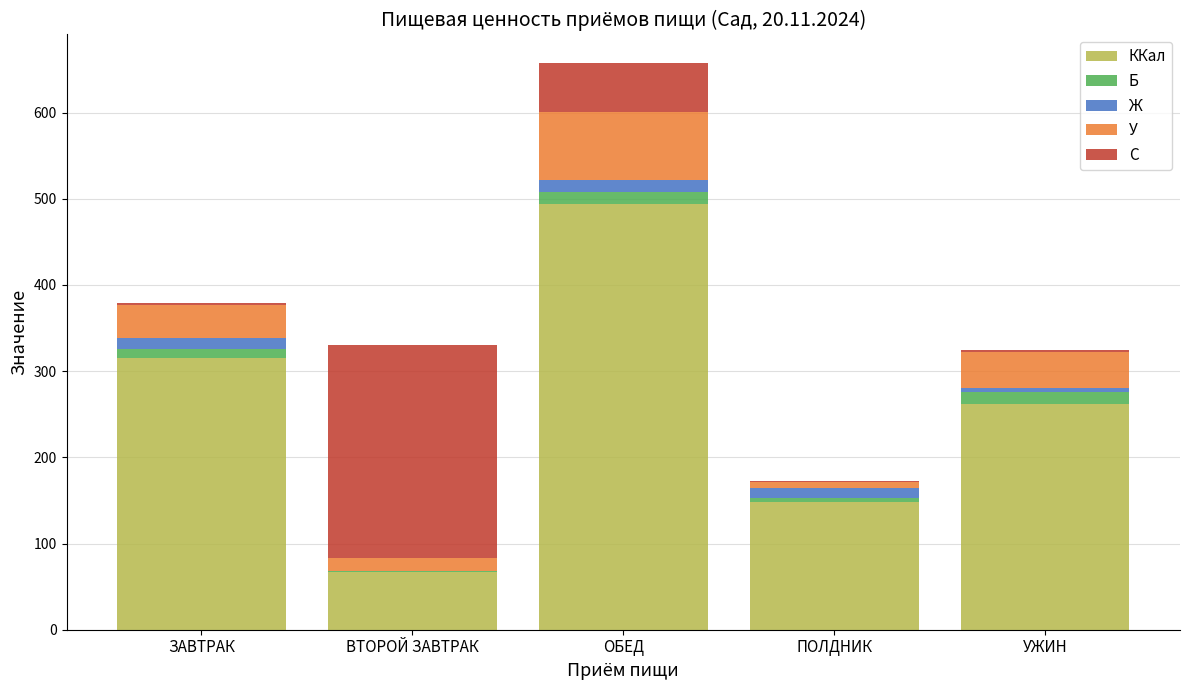

At which category is the sum across all series the highest?

ОБЕД